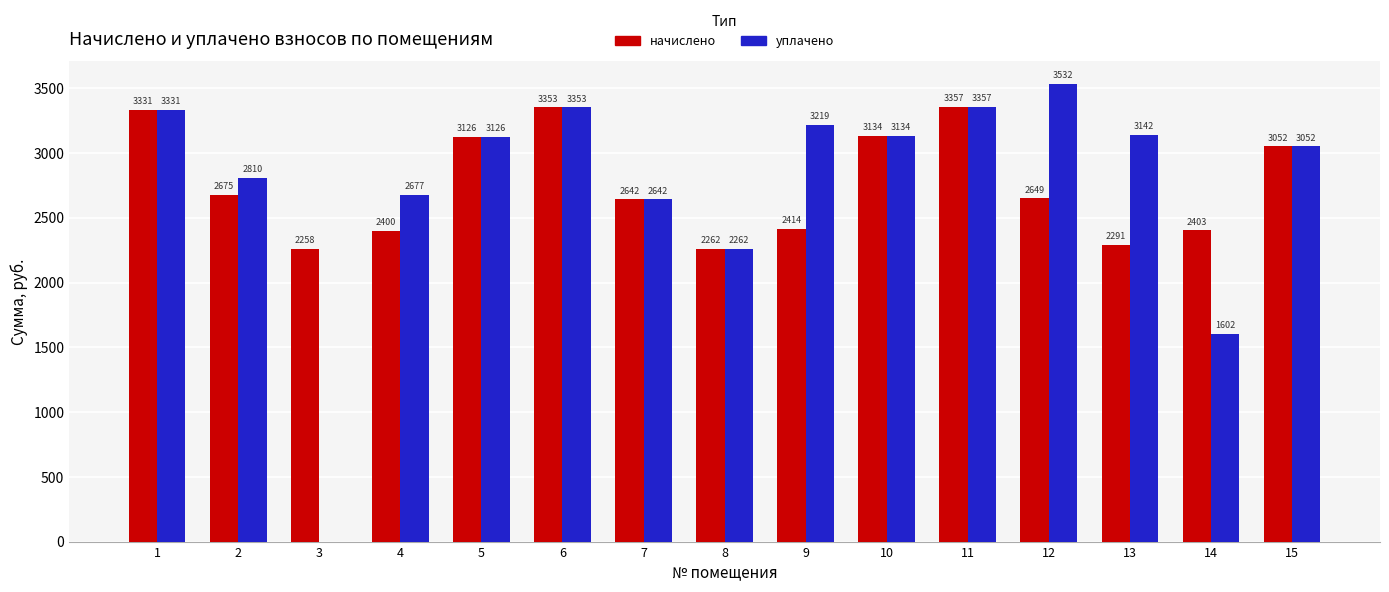

True or false: уплачено has a value of 2641.7 at 7.

True